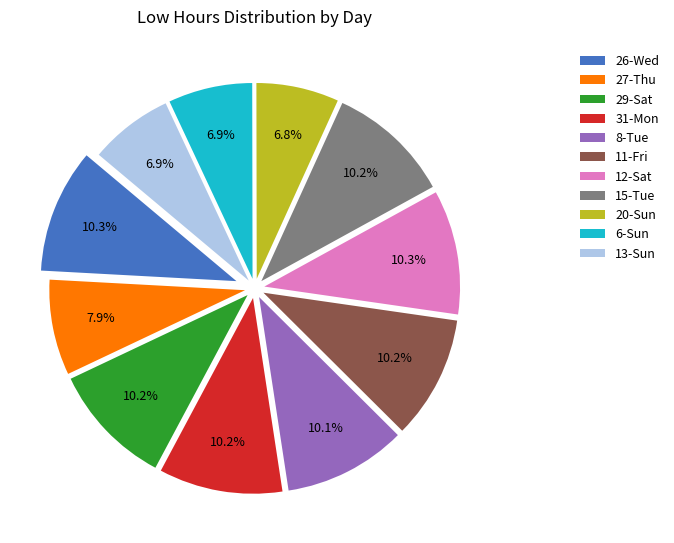

To the nearest percent, what portion does 13-Sun represent?

7%